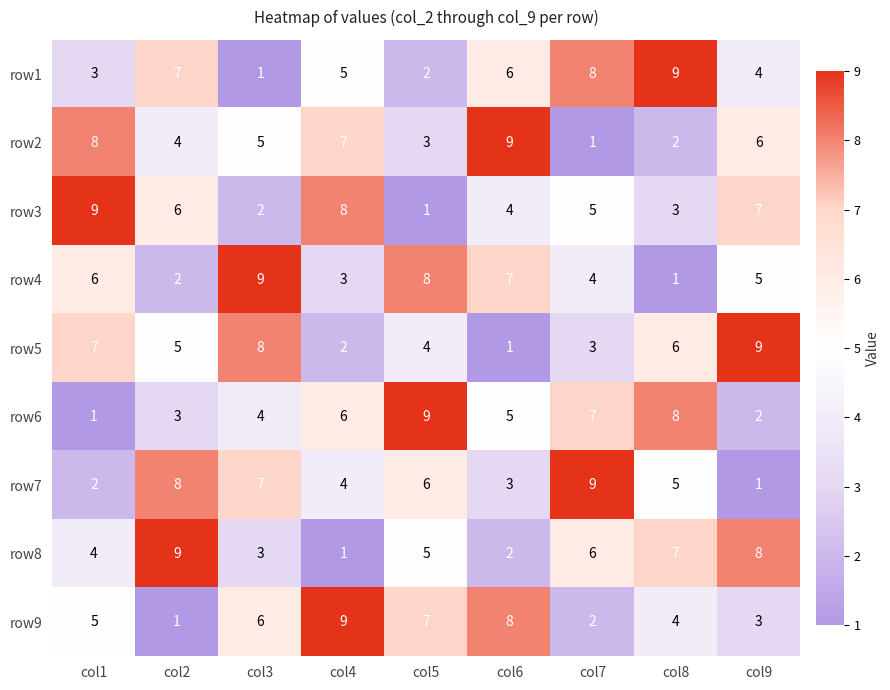

What is the total value across all series at col4?

45